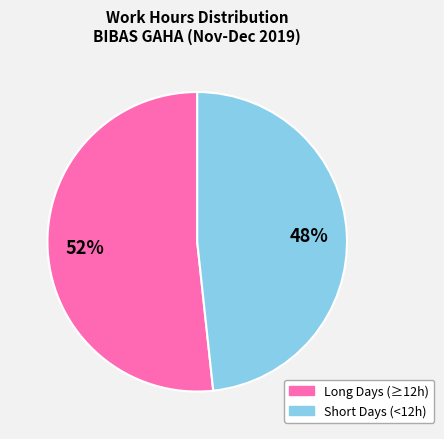

To the nearest percent, what is the average slice percentage?

50%